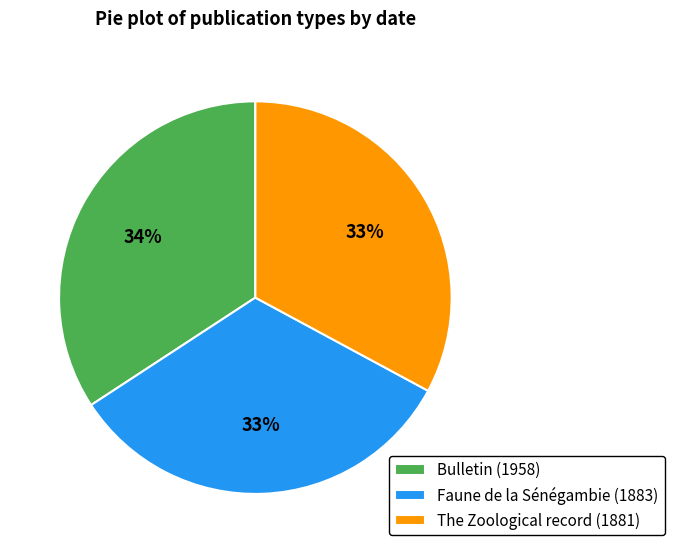

True or false: Bulletin (1958) accounts for 34% of the total.

True